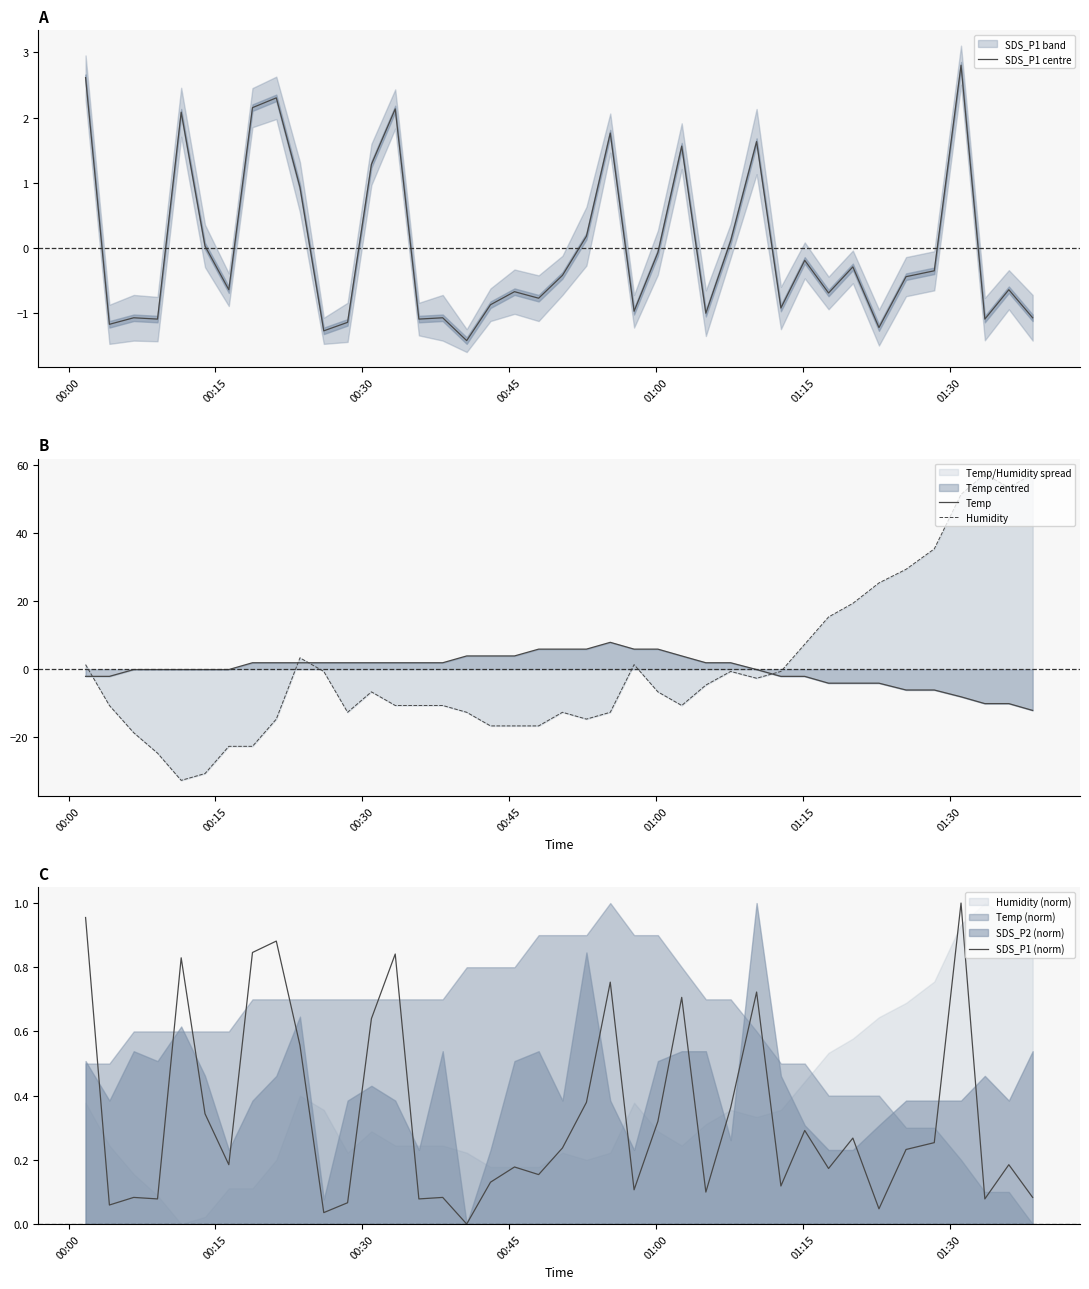

What is the highest value of the SDS_P1 centre series?

2.8